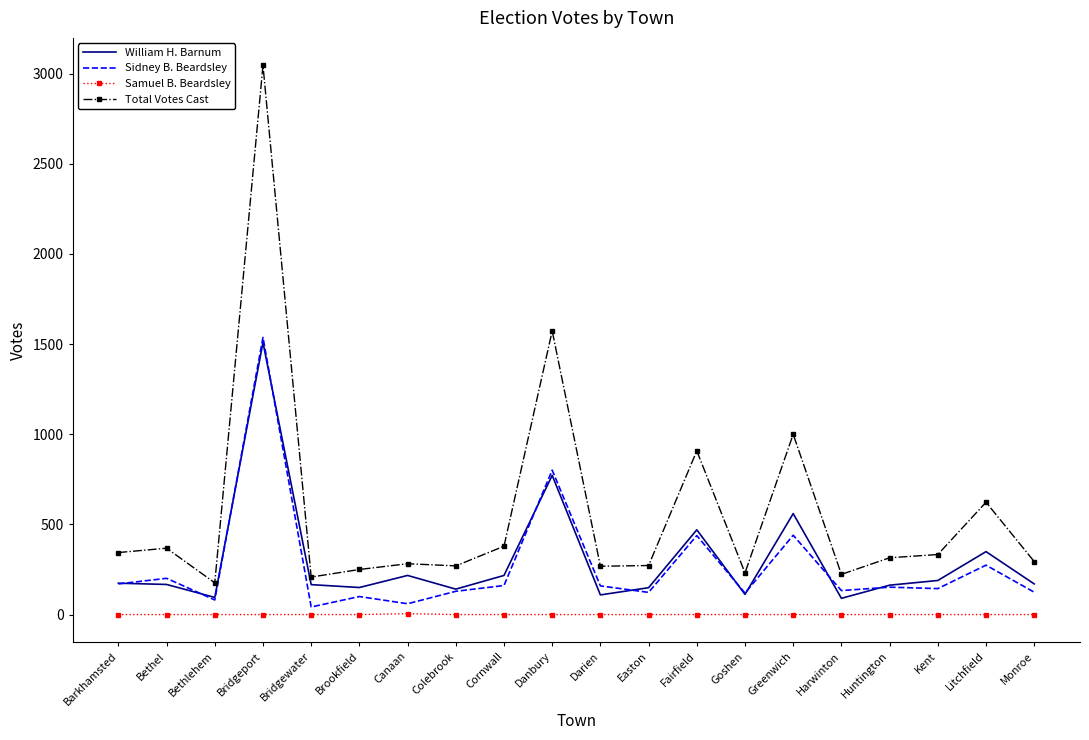

At Litchfield, list the series in order from largest to smallest.

Total Votes Cast, William H. Barnum, Sidney B. Beardsley, Samuel B. Beardsley